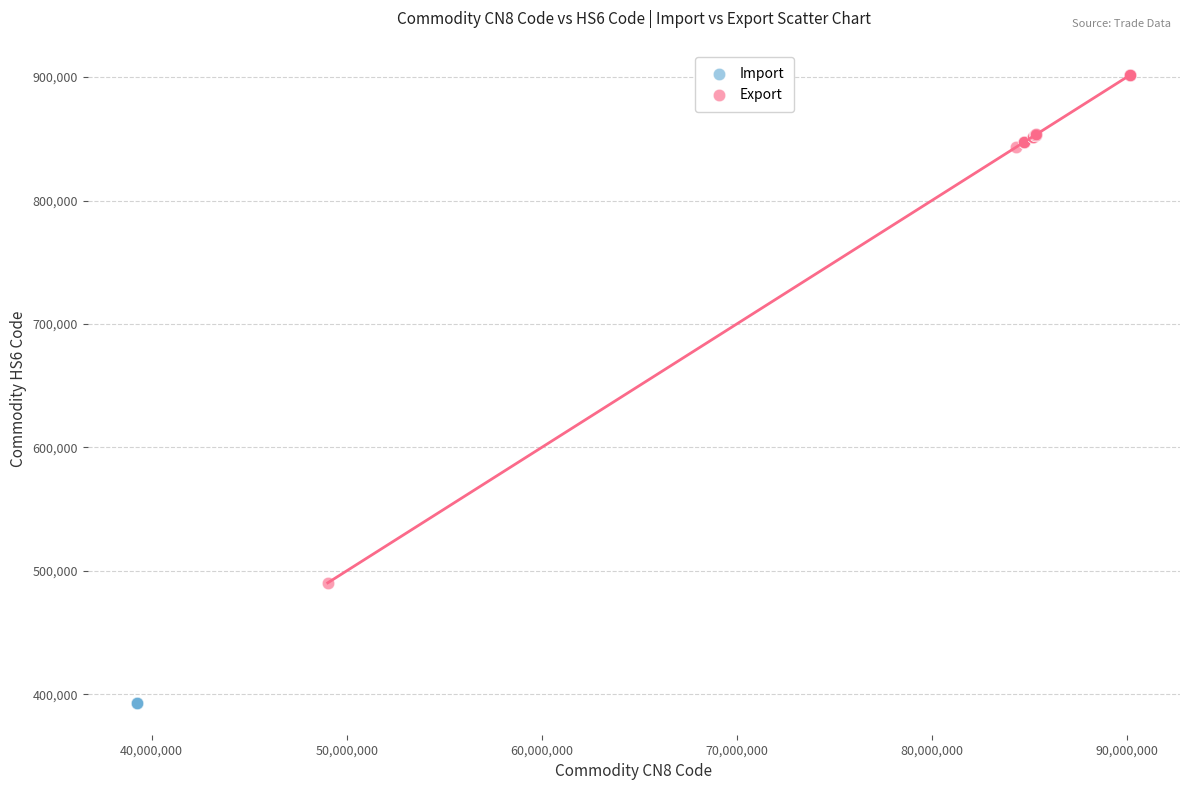

Which series reaches the maximum Y coordinate?

Export